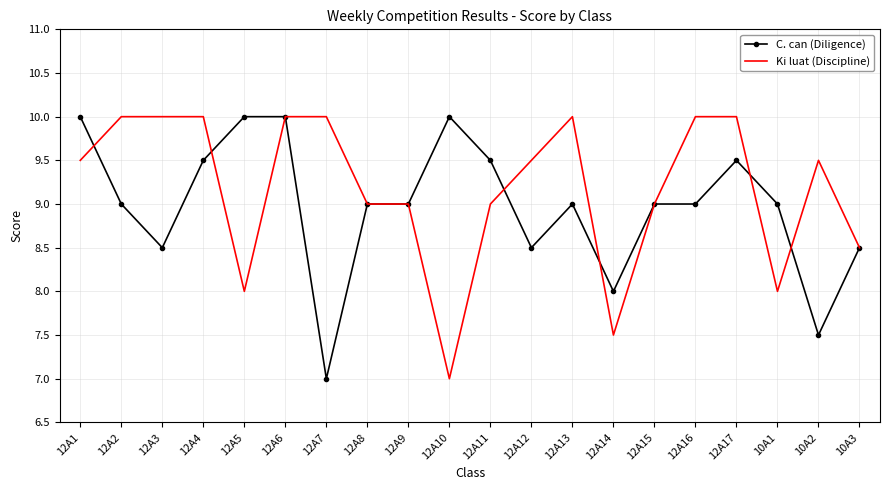

What is the spread (max minus min) of values at 12A13?

1.0